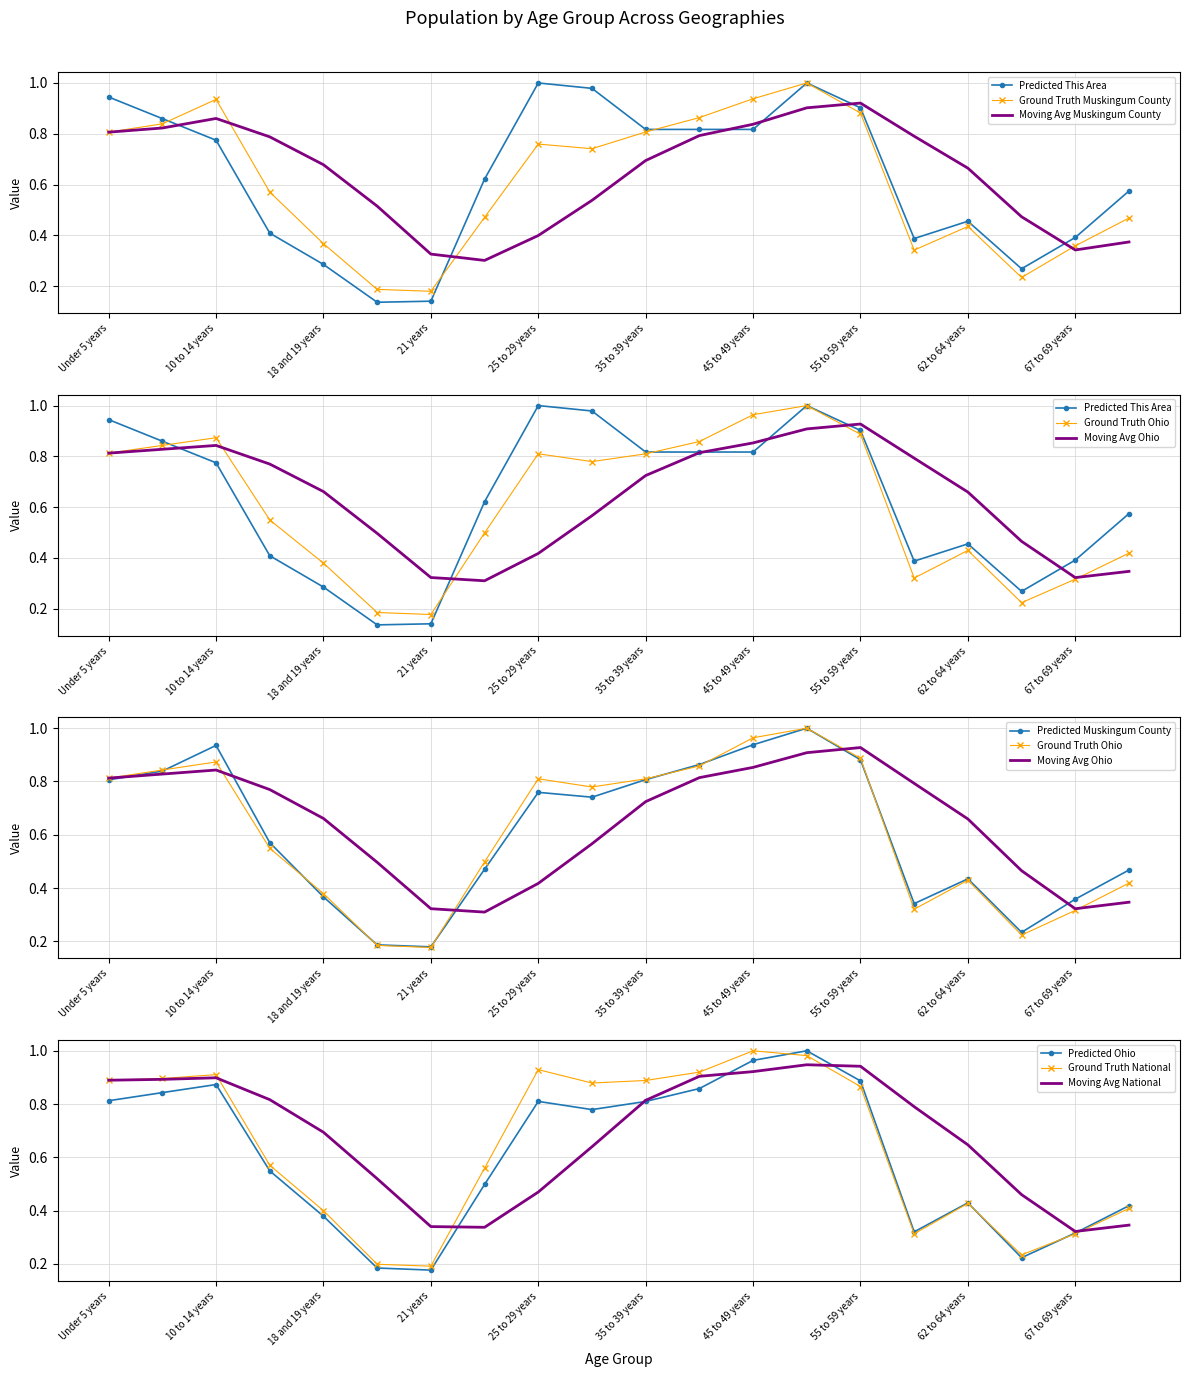

Is it true that Moving Avg National equals 0.9 at 10 to 14 years?

True